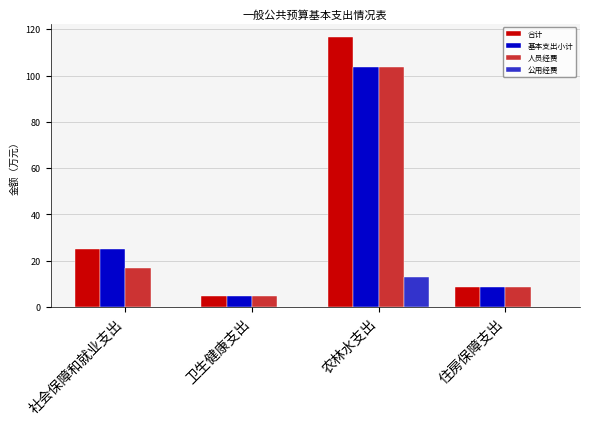

The 人员经费 series shows 14.6 at 住房保障支出. True or false?

False